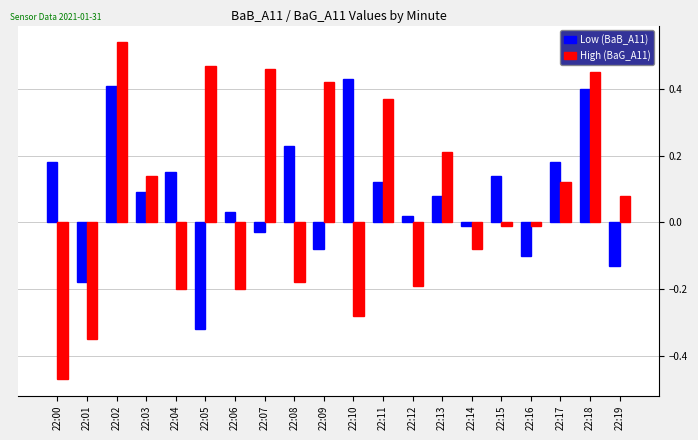

What is the sum of all High (BaG_A11) values?

1.3